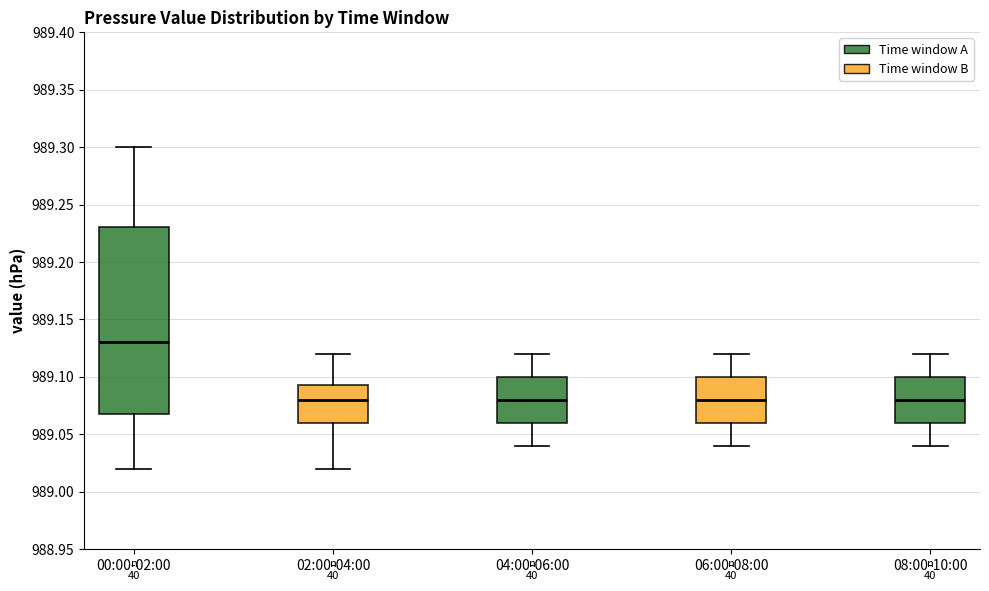

Reading left to right, read every box against the y-axis: the position of its median line, the range the box covers, and the ends of its whiskers. The values are not printed on the chart, so give them approximately, as read against the axis.

00:00-02:00: median 989.130, box 989.070 to 989.230, whiskers 989.020 to 989.300
02:00-04:00: median 989.080, box 989.060 to 989.095, whiskers 989.020 to 989.120
04:00-06:00: median 989.080, box 989.060 to 989.100, whiskers 989.040 to 989.120
06:00-08:00: median 989.080, box 989.060 to 989.100, whiskers 989.040 to 989.120
08:00-10:00: median 989.080, box 989.060 to 989.100, whiskers 989.040 to 989.120